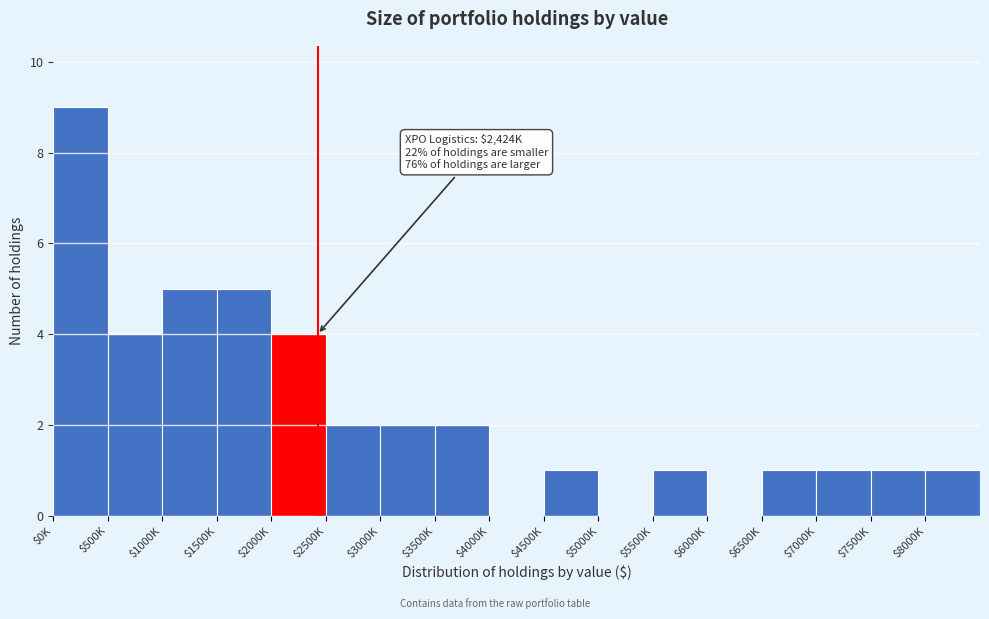

What is the sum of all values?

39